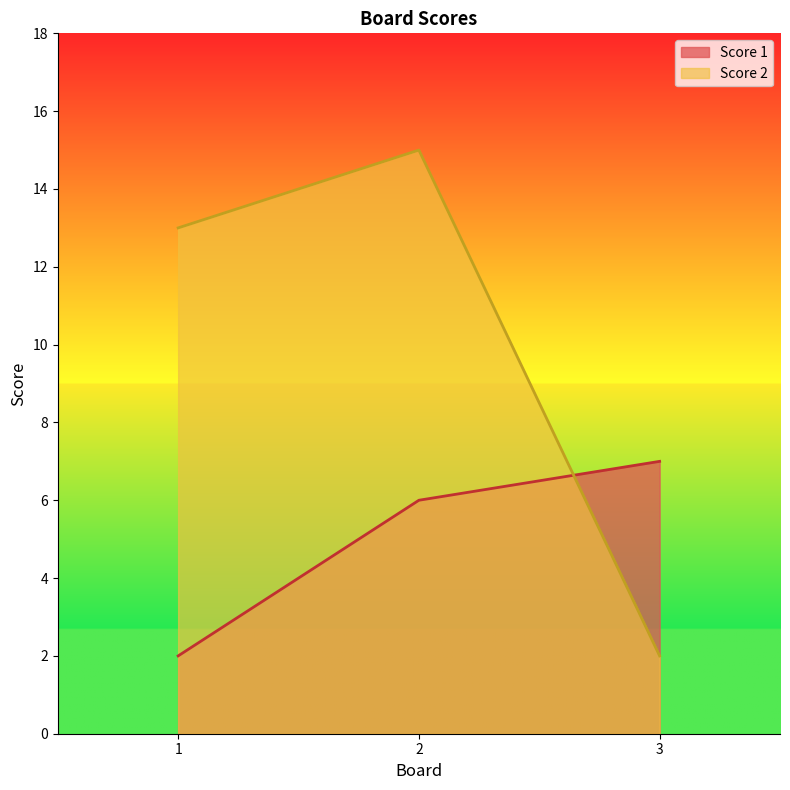

What is the value of the Score 2 point at the 1st from the left?

13